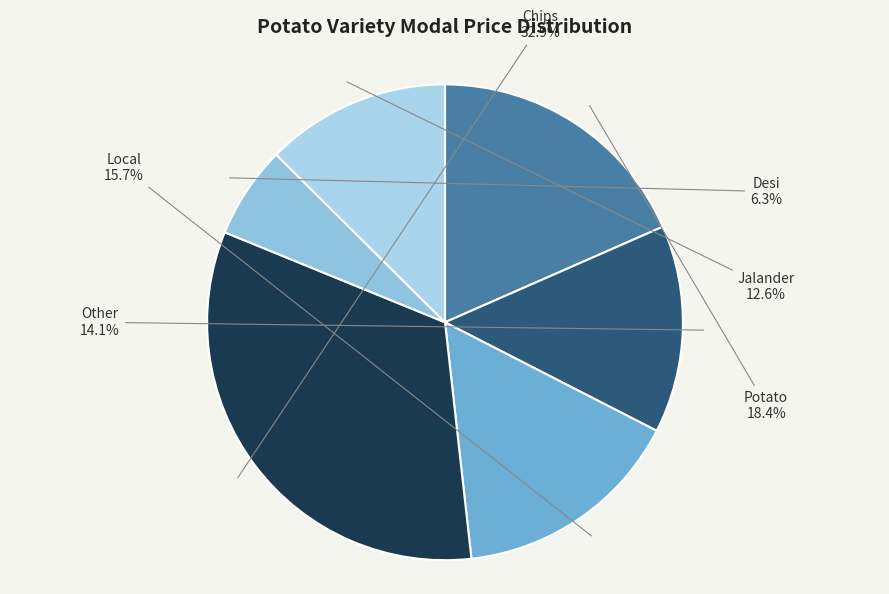

Count the number of slices in the pie.

6